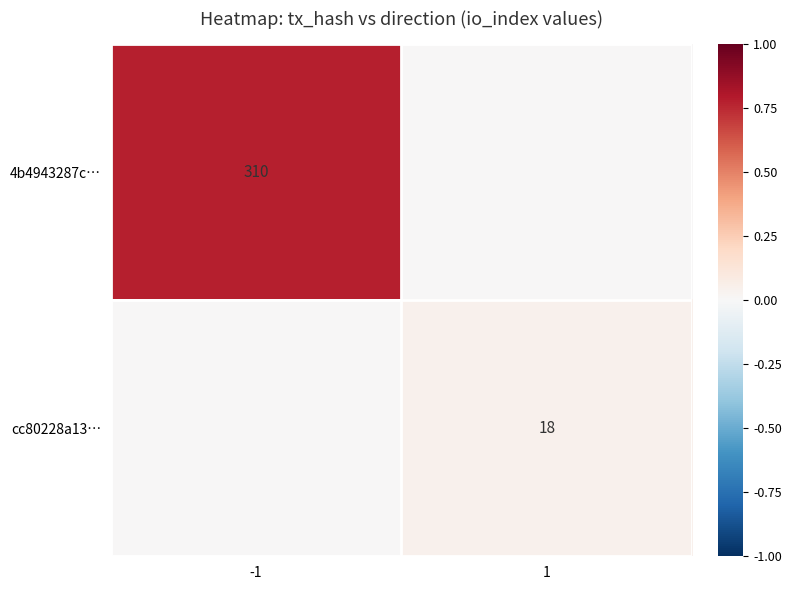

The cc80228a13… series shows 18 at 1. True or false?

True